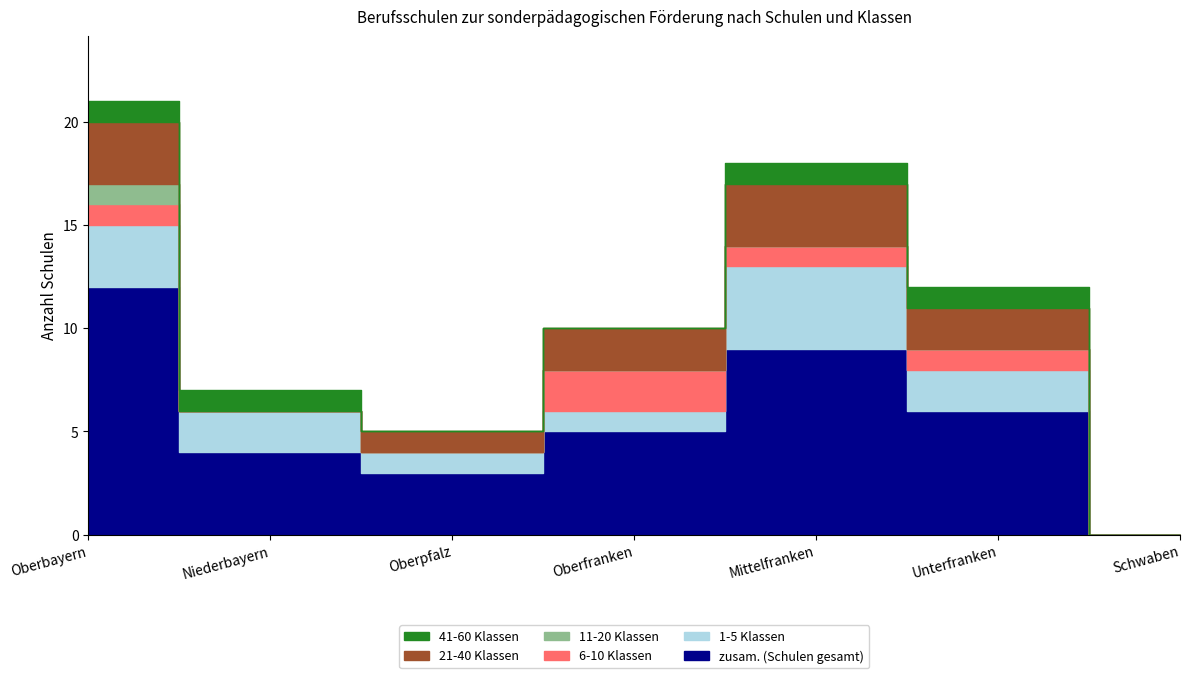

At Unterfranken, list the series in order from largest to smallest.

zusam. (Schulen gesamt), 1-5 Klassen, 21-40 Klassen, 6-10 Klassen, 41-60 Klassen, 11-20 Klassen